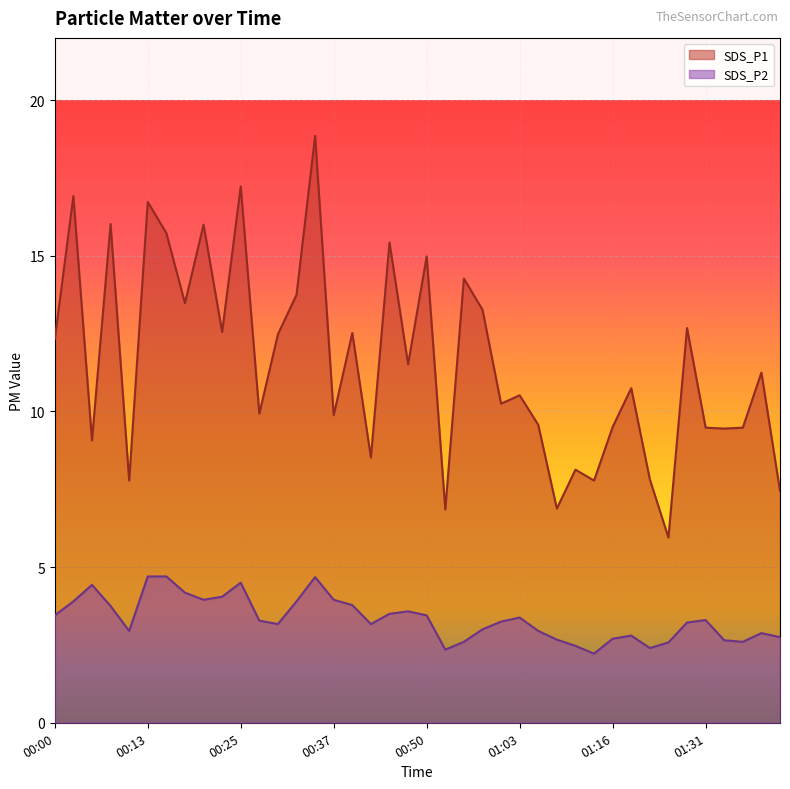

What are all the series names shown in the legend?

SDS_P1, SDS_P2